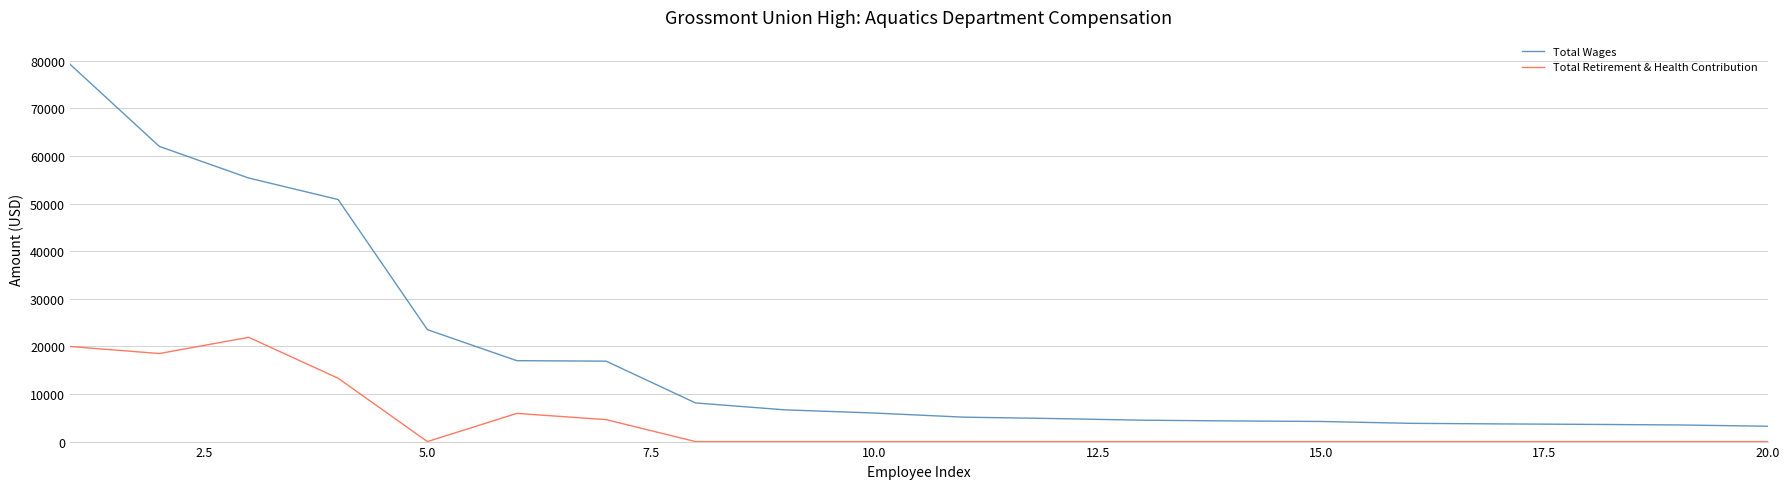

True or false: Total Retirement & Health Contribution and Total Wages cross at least once.

False